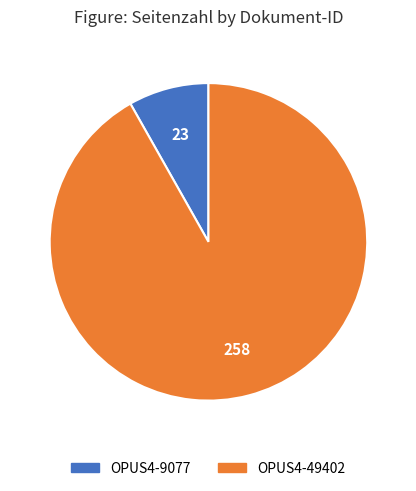

Does OPUS4-49402 represent more than half of the total?

Yes